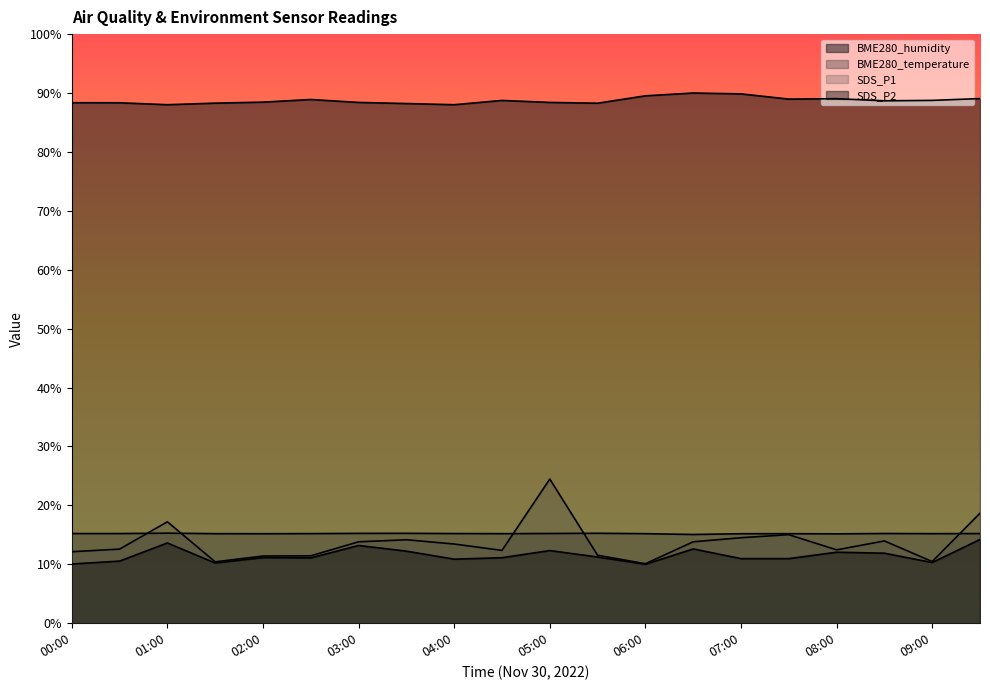

Reading left to right, what are all the values shown in this chart?

BME280_humidity: 88.4	88.3	88.0	88.3	88.5	88.9	88.4	88.2	88.0	88.7	88.4	88.3	89.5	90.0	89.9	89.0	89.0	88.7	88.7	89.1
BME280_temperature: 15.2	15.2	15.3	15.2	15.2	15.2	15.2	15.3	15.2	15.2	15.2	15.3	15.2	15.1	15.2	15.2	15.2	15.2	15.2	15.2
SDS_P1: 12.1	12.6	17.2	10.4	11.4	11.4	13.8	14.2	13.4	12.4	24.5	11.5	10.1	13.8	14.5	15.0	12.5	14.0	10.5	18.7
SDS_P2: 10.0	10.5	13.6	10.2	11.1	11.1	13.2	12.2	10.9	11.1	12.3	11.2	10.0	12.6	11.0	11.0	12.1	11.9	10.3	14.2